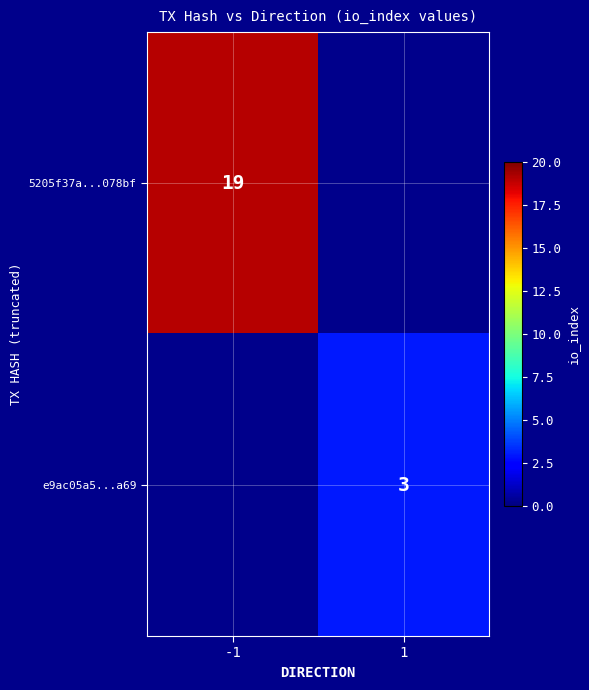

Is it true that e9ac05a5...a69 equals 1 at 1?

False